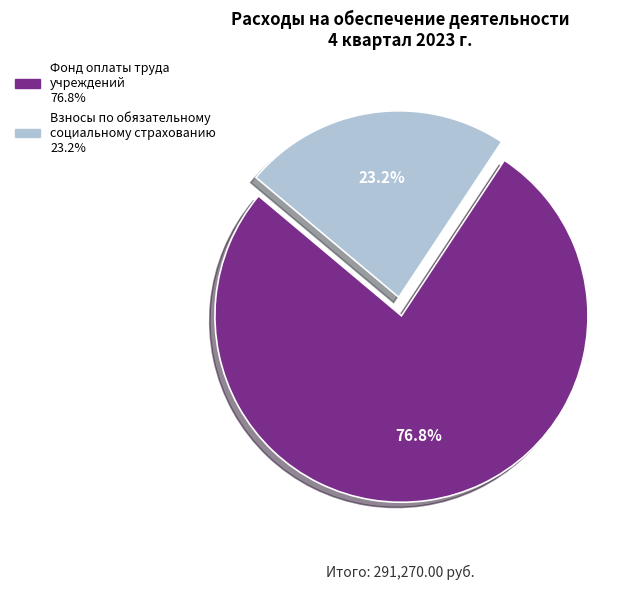

How many segments does this pie chart have?

2